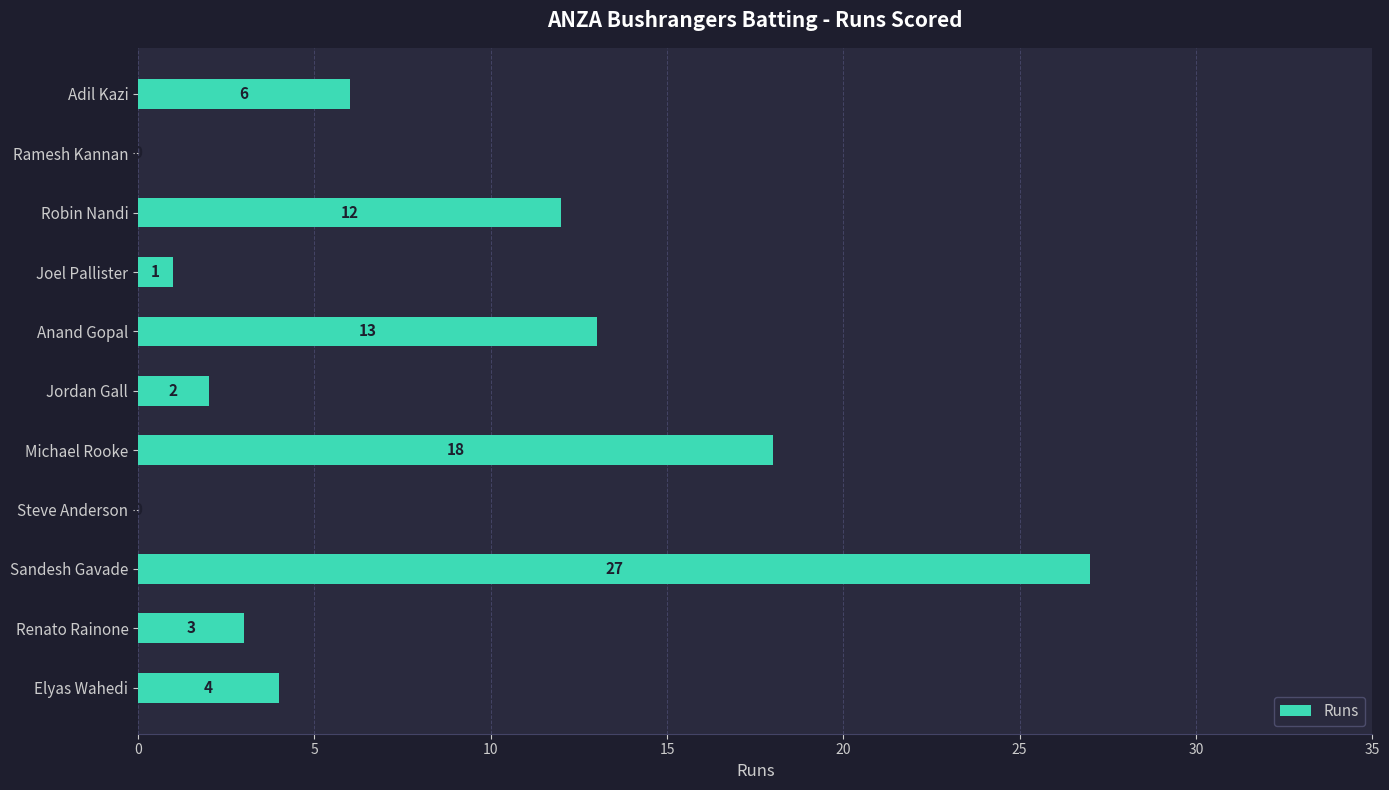

At which label is the value closest to 13?

Anand Gopal